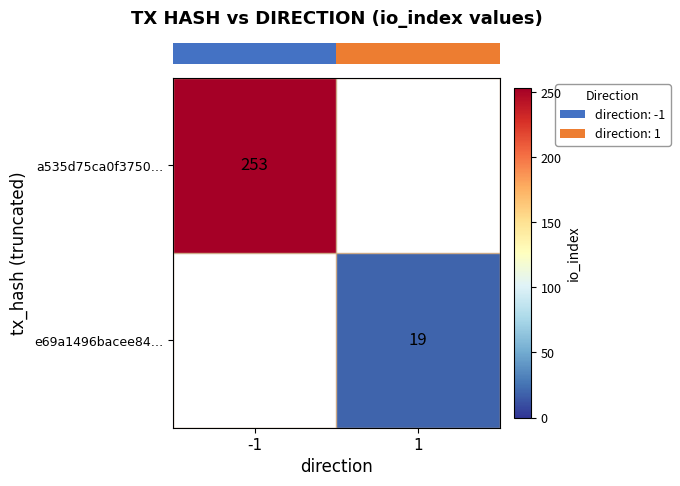

Which label corresponds to the largest value in the chart?

-1